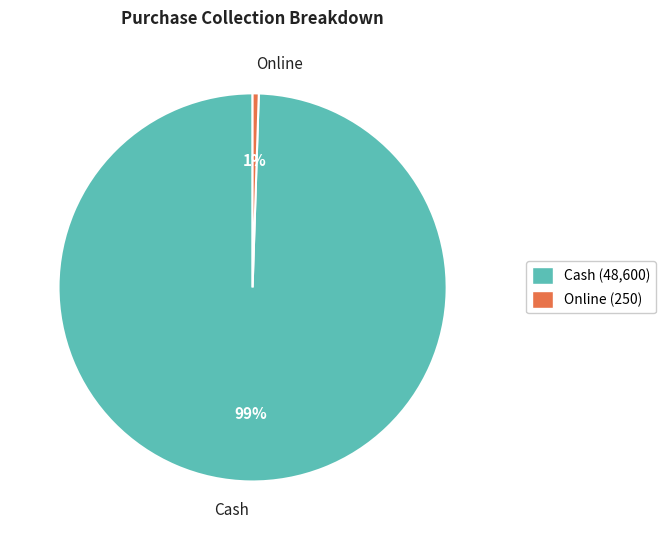

Is it true that Online is 13% of the pie?

False